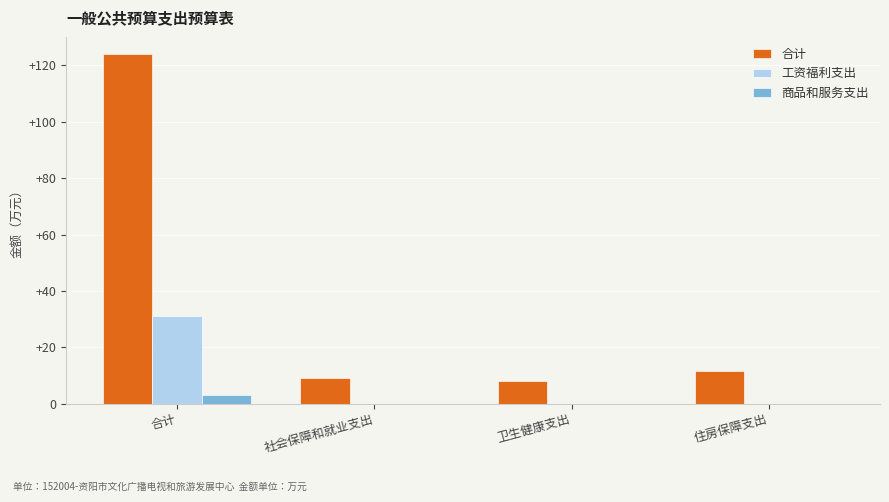

Are the bars grouped side by side (vs. stacked)?

Yes